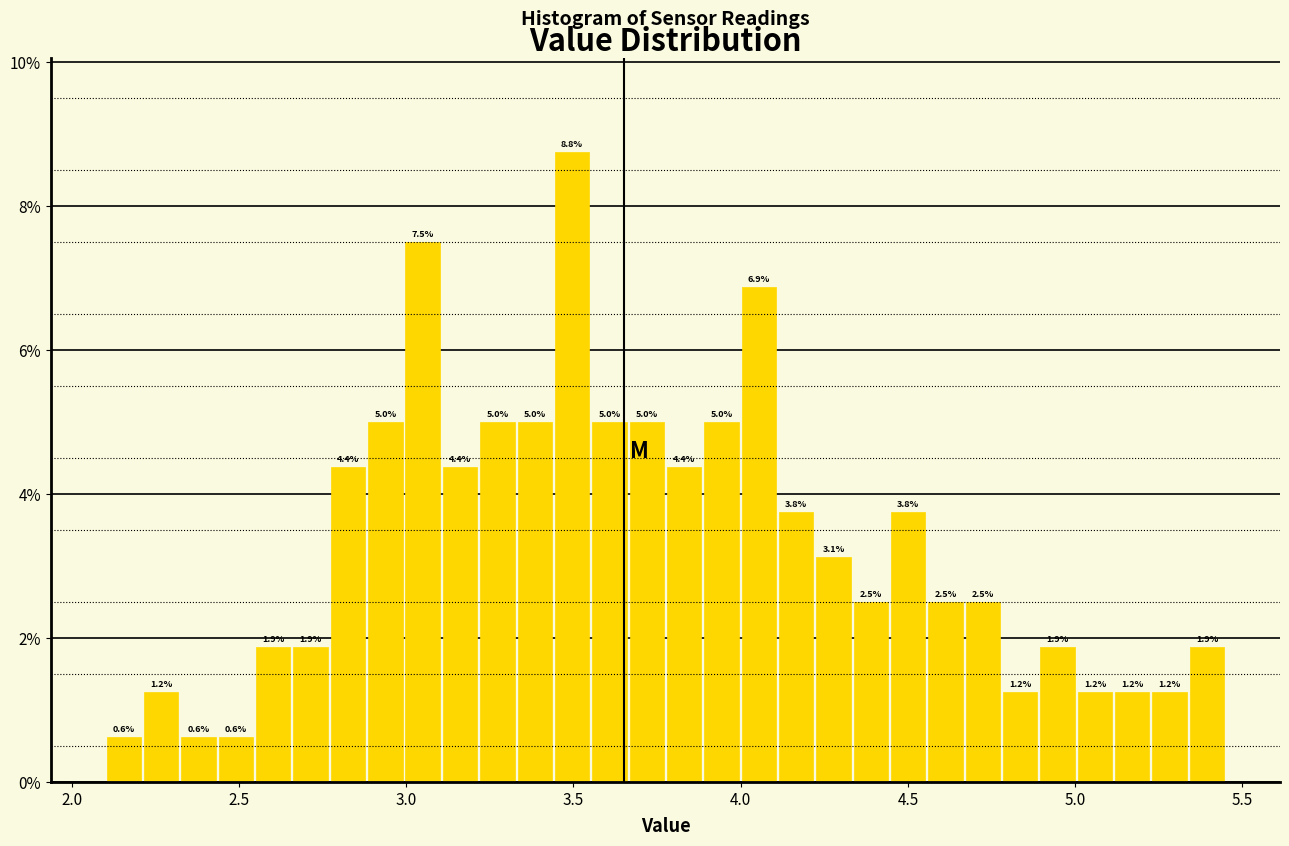

Around what value on the x-axis is the tallest bar? Give the approximate position of its centre, as read against the axis.

3.50